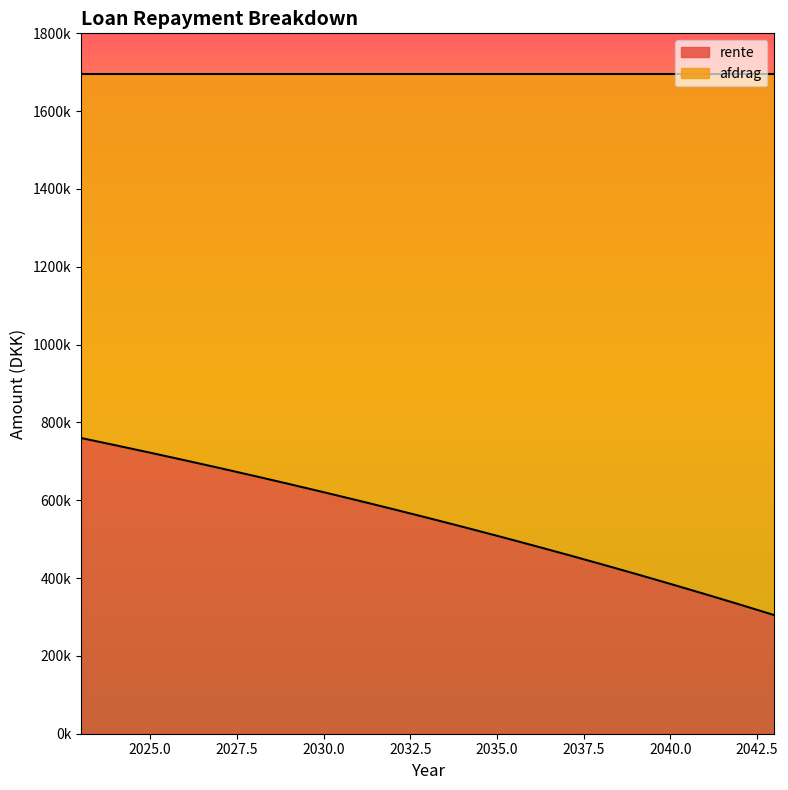

What is the value of the afdrag point at the 9th from the left?

1097489.9